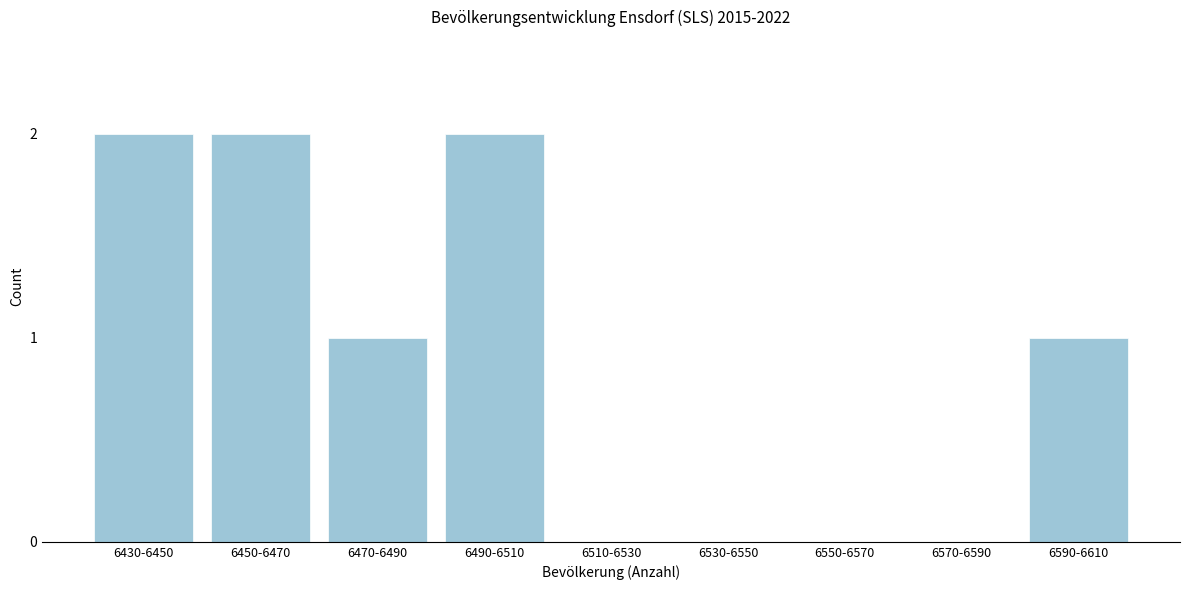

Reading left to right, list all the values displayed in this chart.

6430-6450=2	6450-6470=2	6470-6490=1	6490-6510=2	6510-6530=0	6530-6550=0	6550-6570=0	6570-6590=0	6590-6610=1